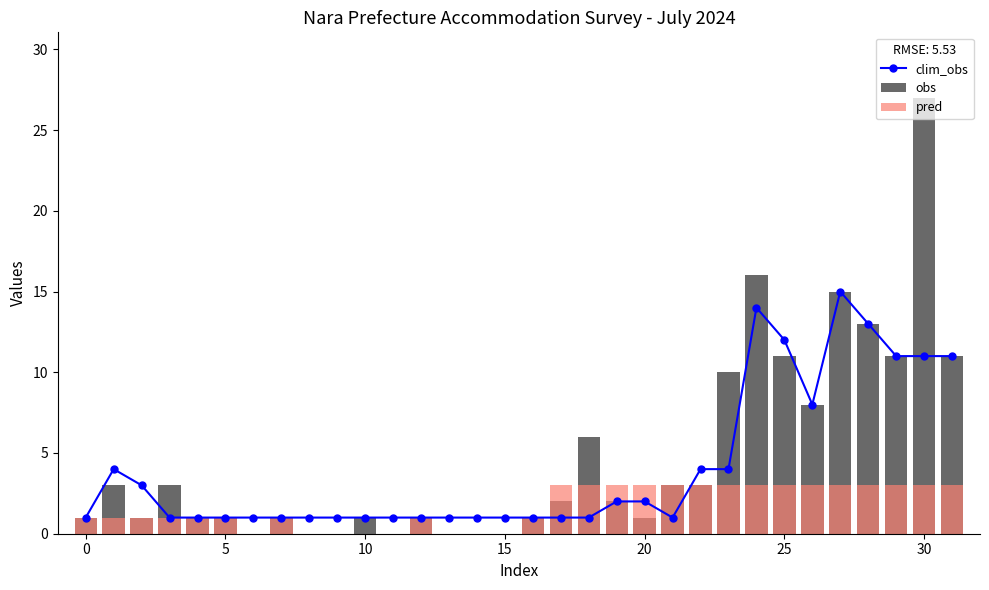

Which series has the widest spread of values?

obs